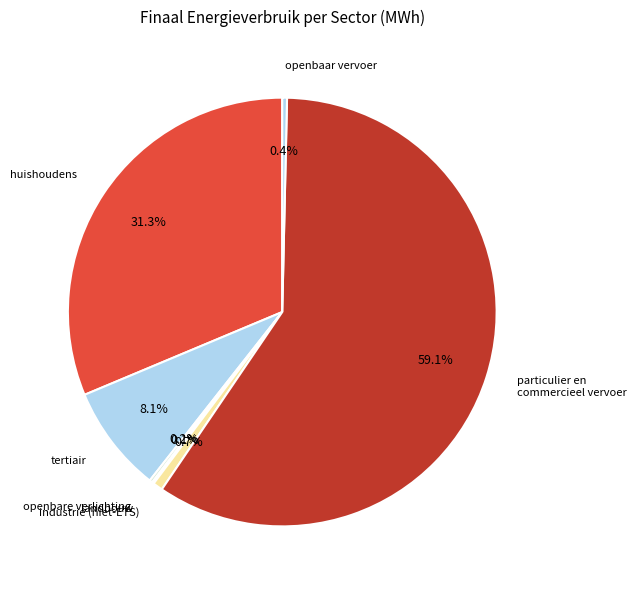

Which slice represents more than half of the pie?

particulier en commercieel vervoer